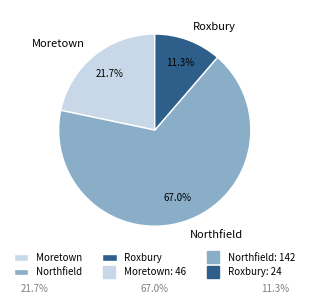

To the nearest percent, what is the combined percentage of Roxbury and Moretown?

33%